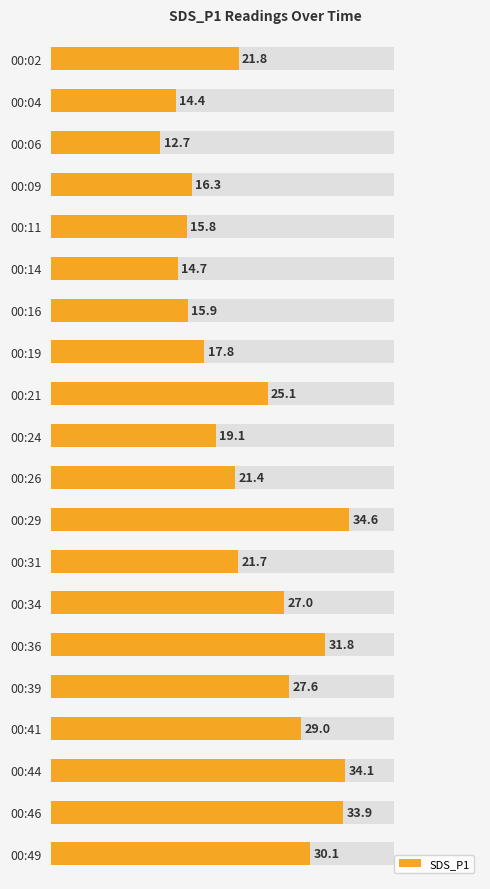

Does the chart contain stacked bars?

No